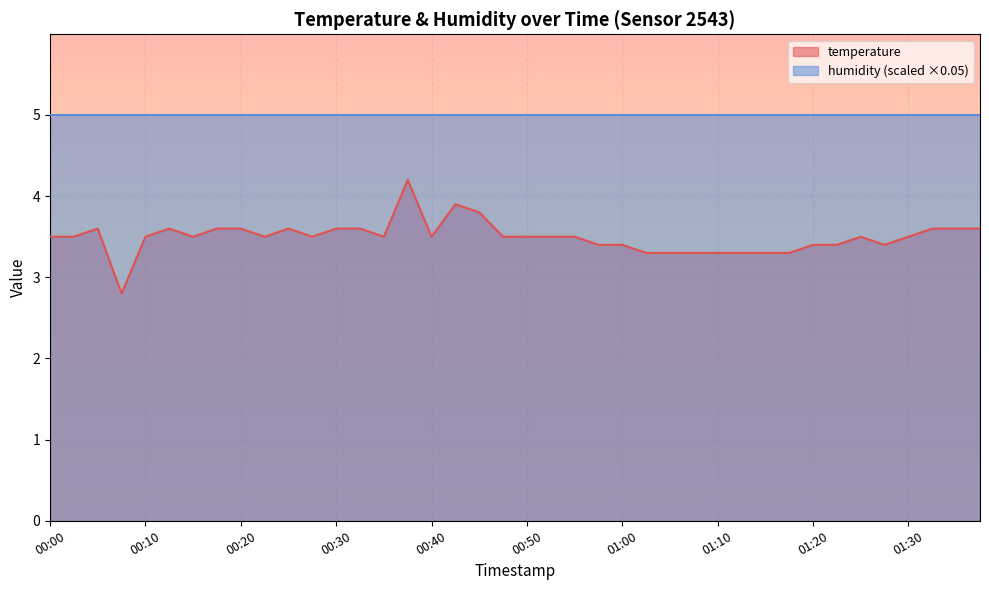

Reading left to right, list all the values displayed in this chart.

3.5	3.5	3.6	2.8	3.5	3.6	3.5	3.6	3.6	3.5	3.6	3.5	3.6	3.6	3.5	4.2	3.5	3.9	3.8	3.5	3.5	3.5	3.5	3.4	3.4	3.3	3.3	3.3	3.3	3.3	3.3	3.3	3.4	3.4	3.5	3.4	3.5	3.6	3.6	3.6